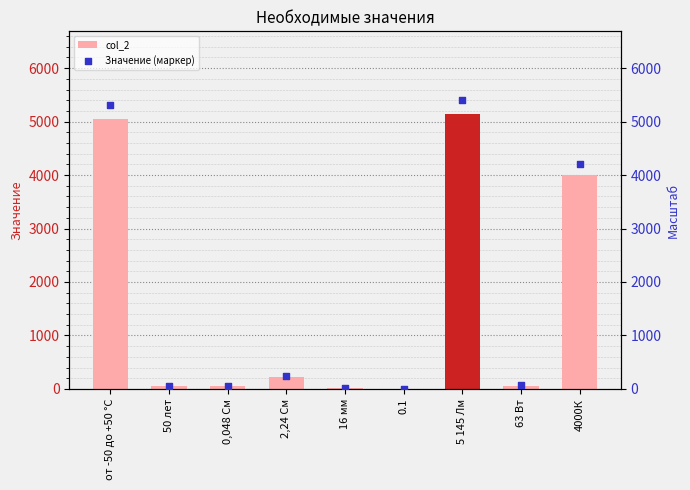

At which category is the sum across all series the highest?

5 145 Лм